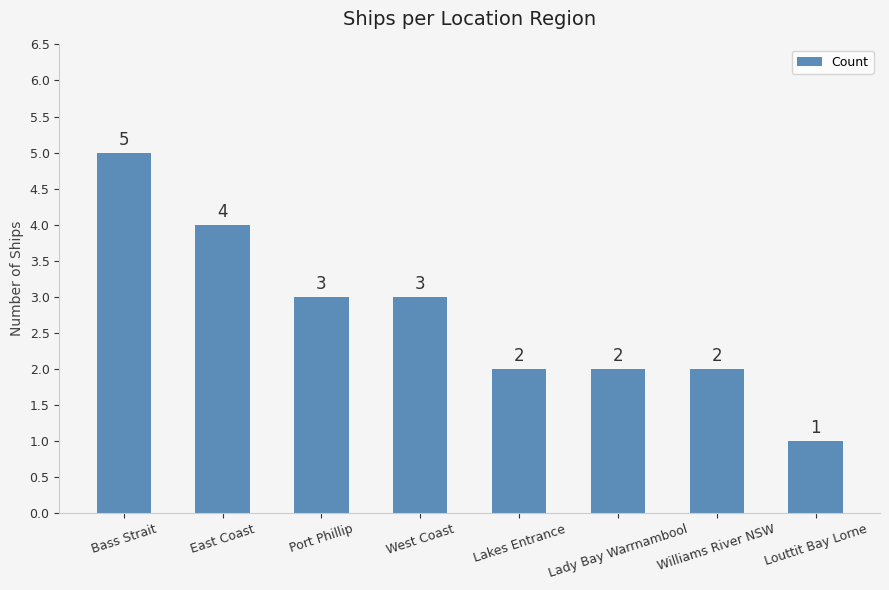

What is the label of the 3rd bar from the right?

Lady Bay Warrnambool